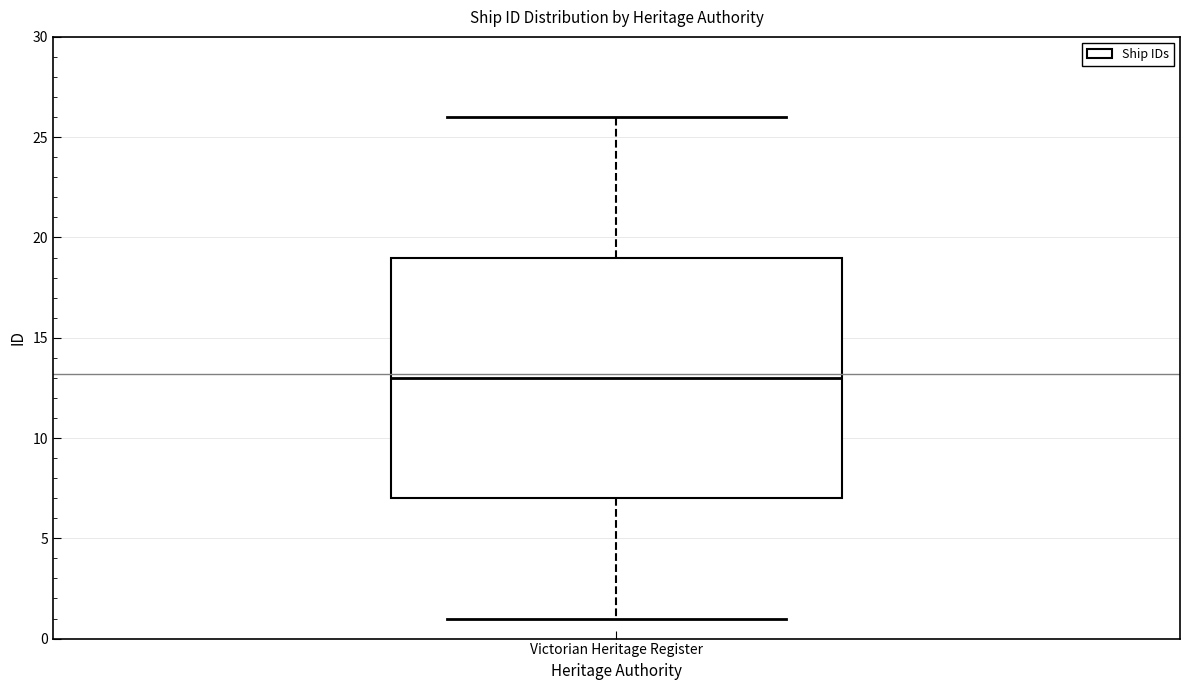

Read this box plot against the y-axis: the position of the median line, the range covered by the box, and the ends of both whiskers. The values are not printed on the chart, so give them approximately, as read against the axis.

median 13, box 7 to 19, whiskers 1 to 26